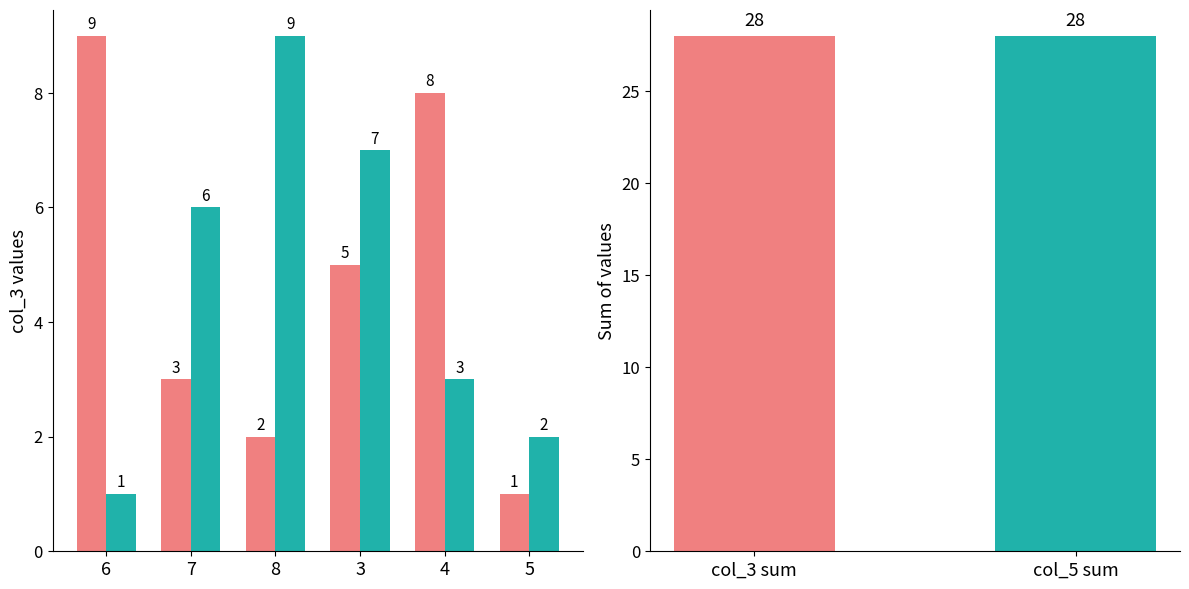

What is the maximum value shown in the chart?

9